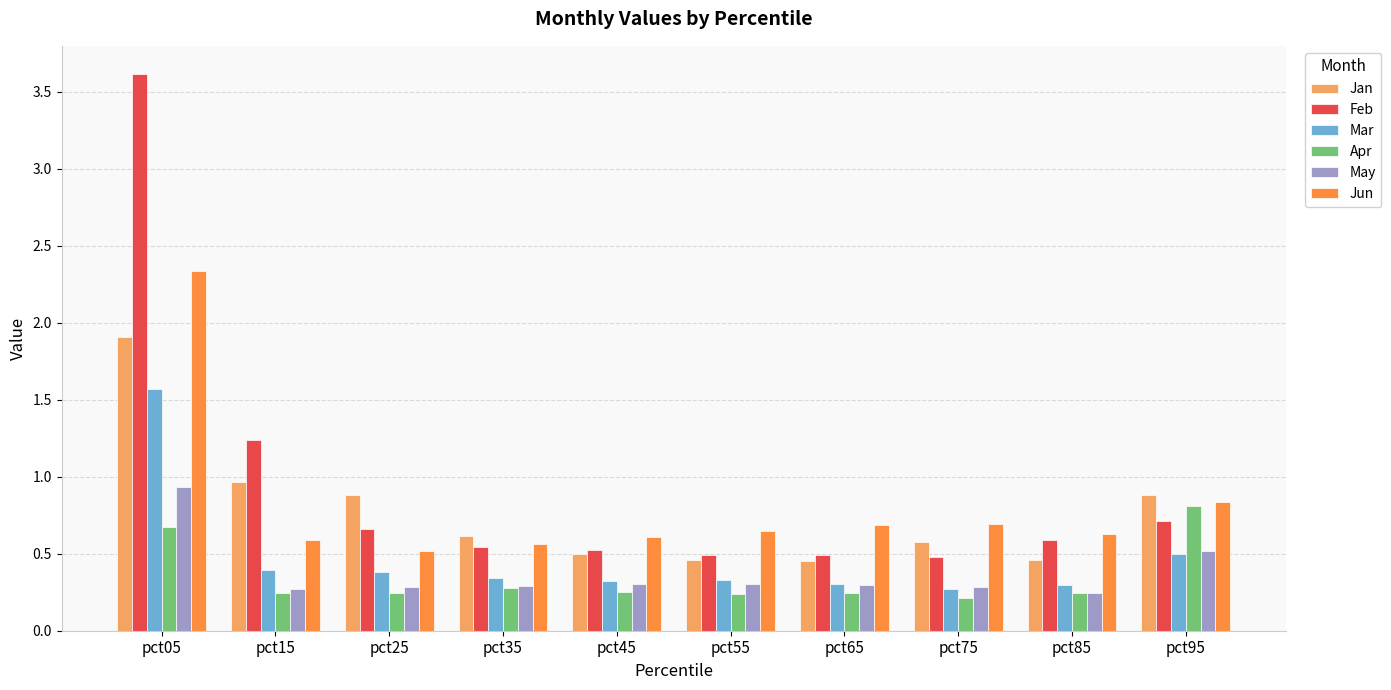

The value of Feb at pct75 is 0.5. True or false?

True